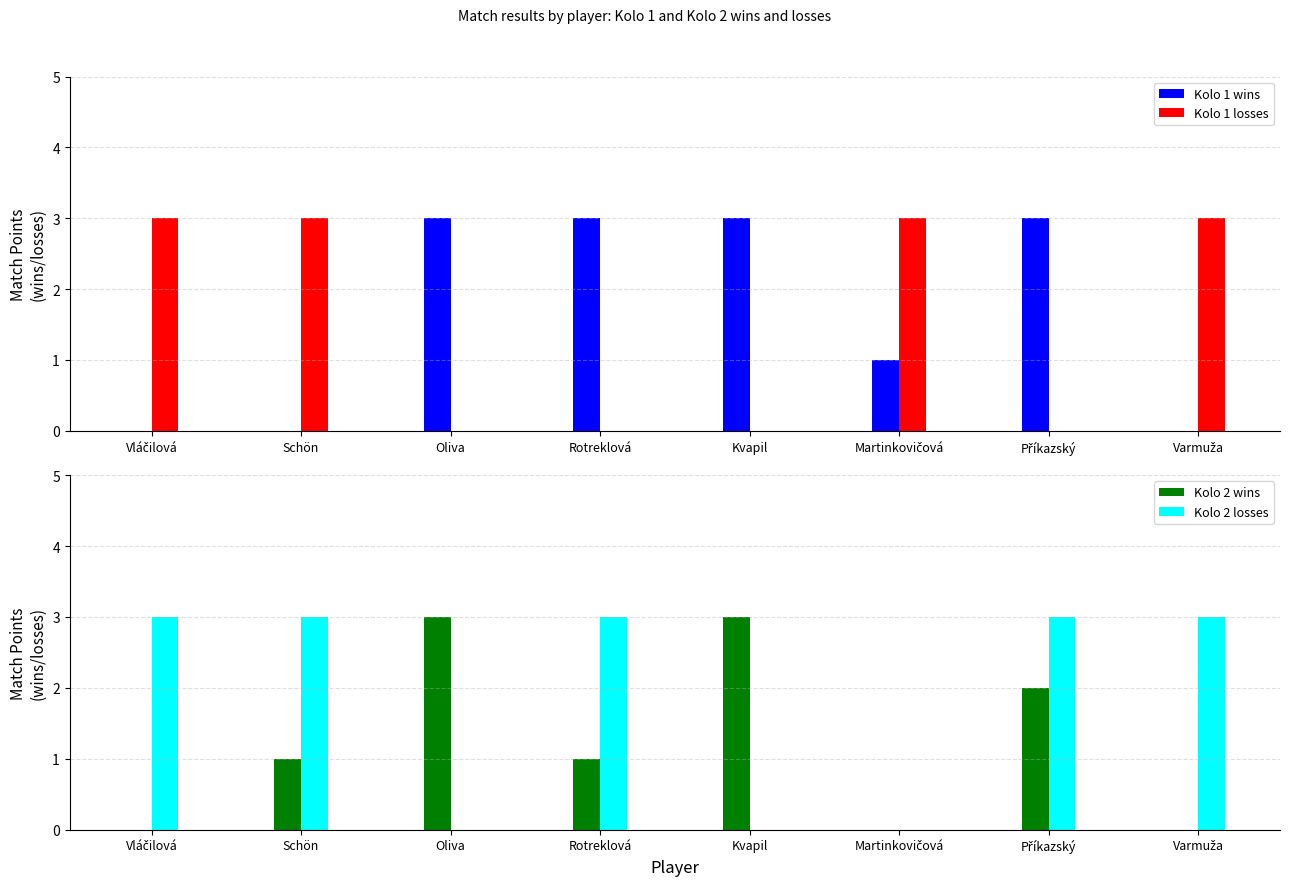

Count the Kolo 2 wins values in the range 0 to 3.

8